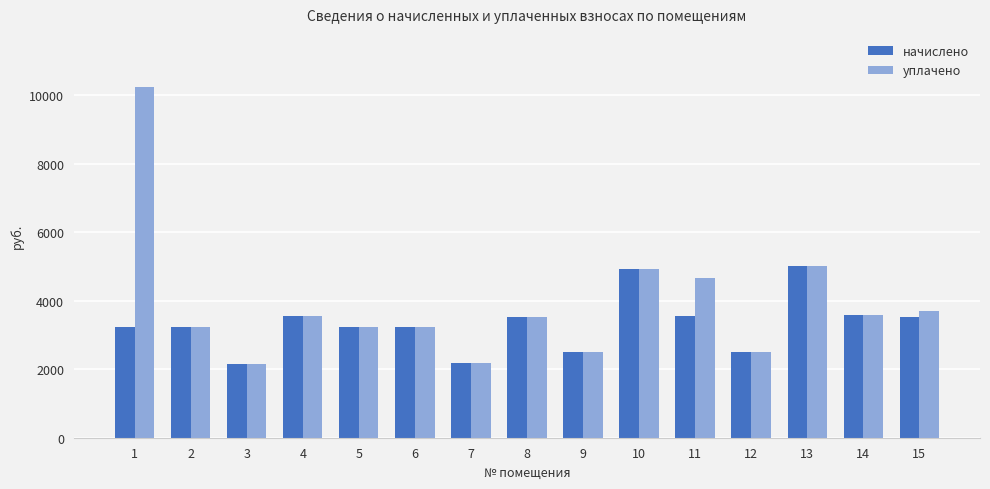

Which series has the largest total across all categories?

уплачено